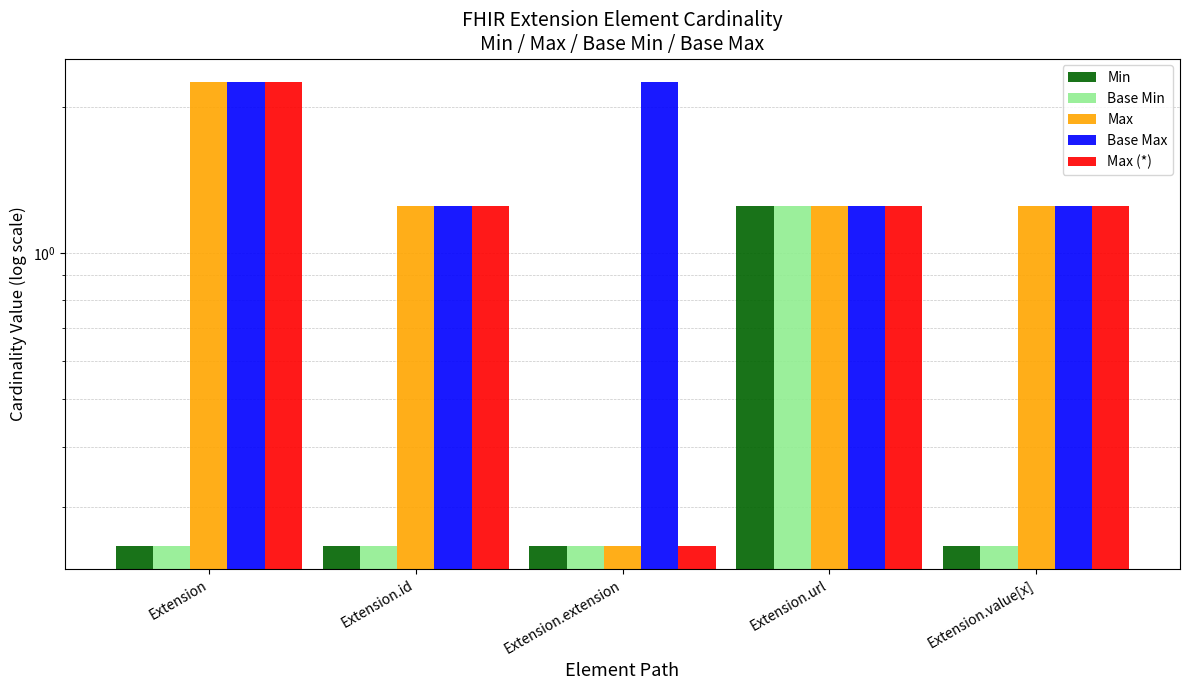

True or false: Max has a value of 0.6 at Extension.url.

False